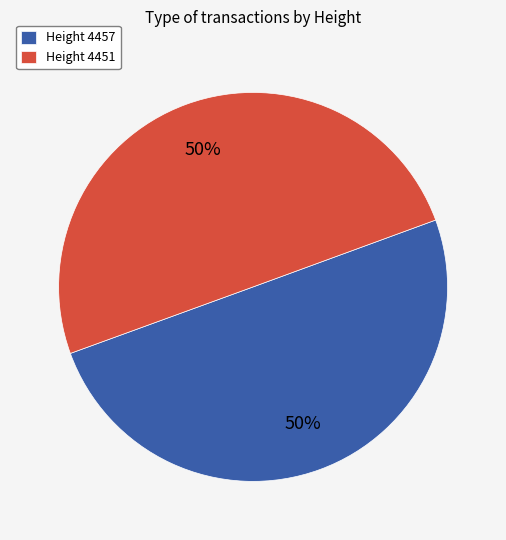

To the nearest percent, what is the combined percentage of Height 4457 and Height 4451?

100%